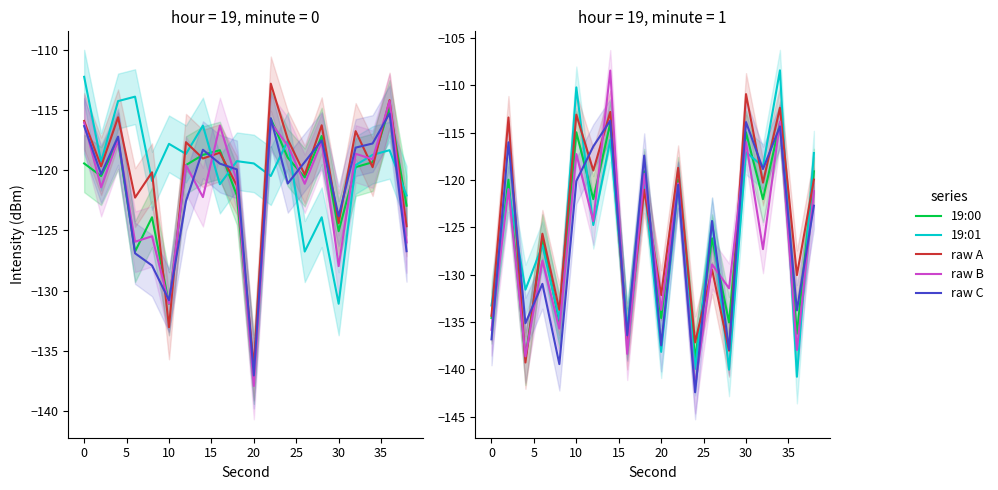

What is the difference between the second highest and second lowest values in the 19:01 series?

12.9